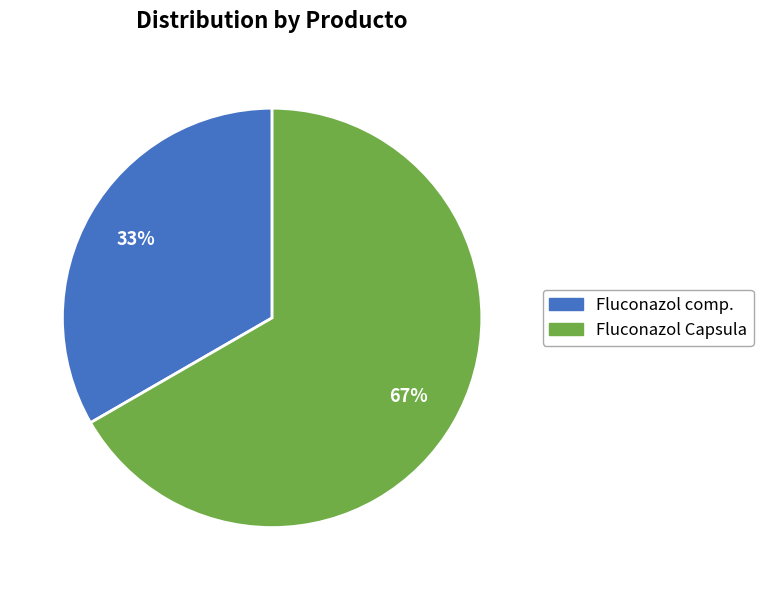

How many segments does this pie chart have?

2